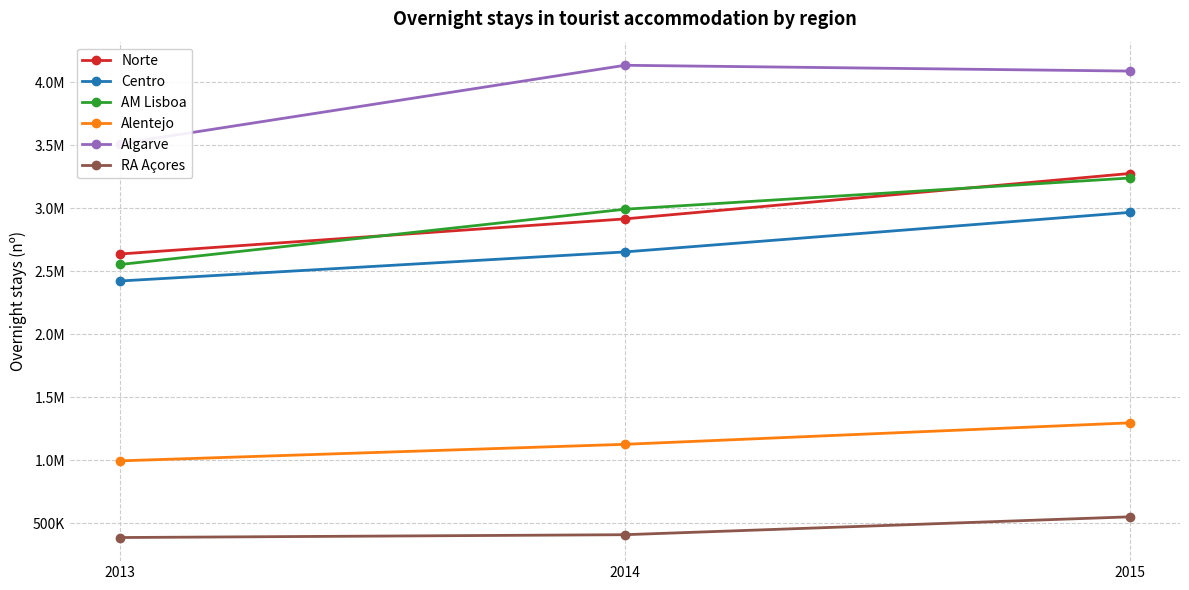

Which series has the largest range (max minus min)?

AM Lisboa